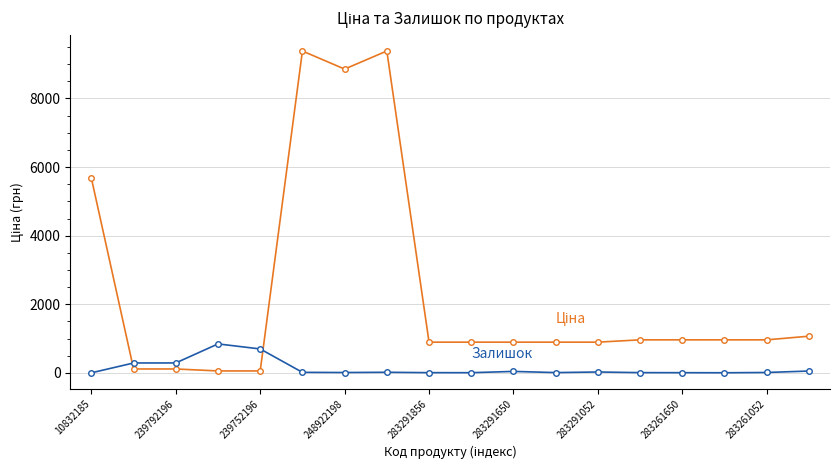

What is the greatest value displayed?

9384.0